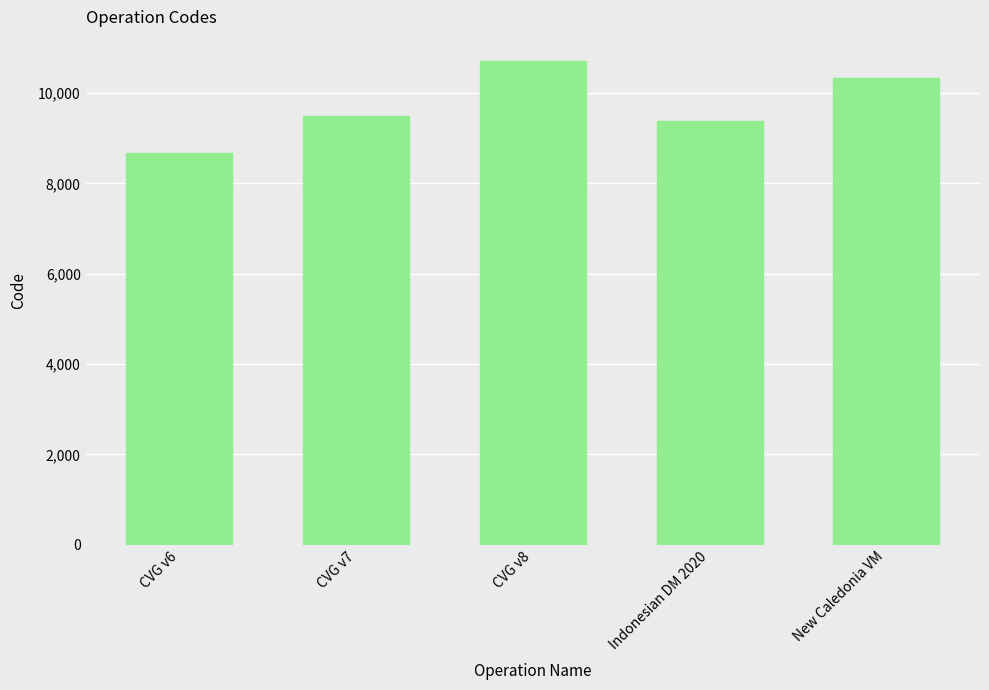

How many values are below 9483?

2